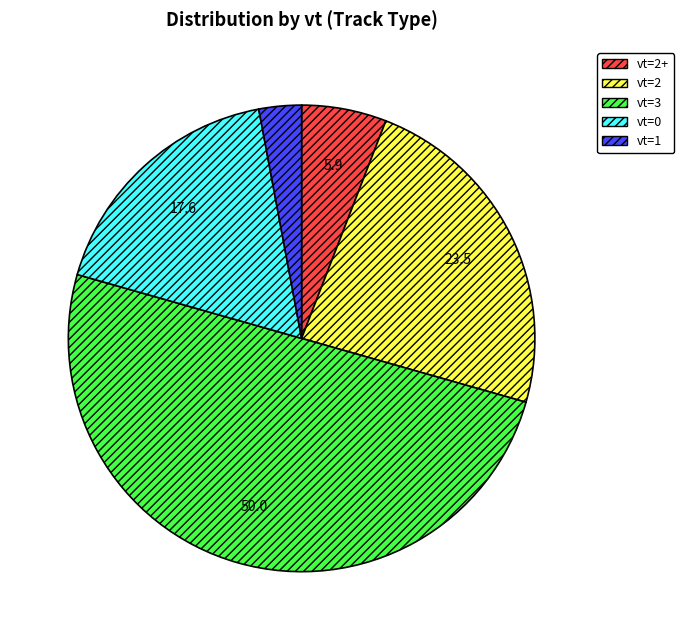

How many segments does this pie chart have?

5